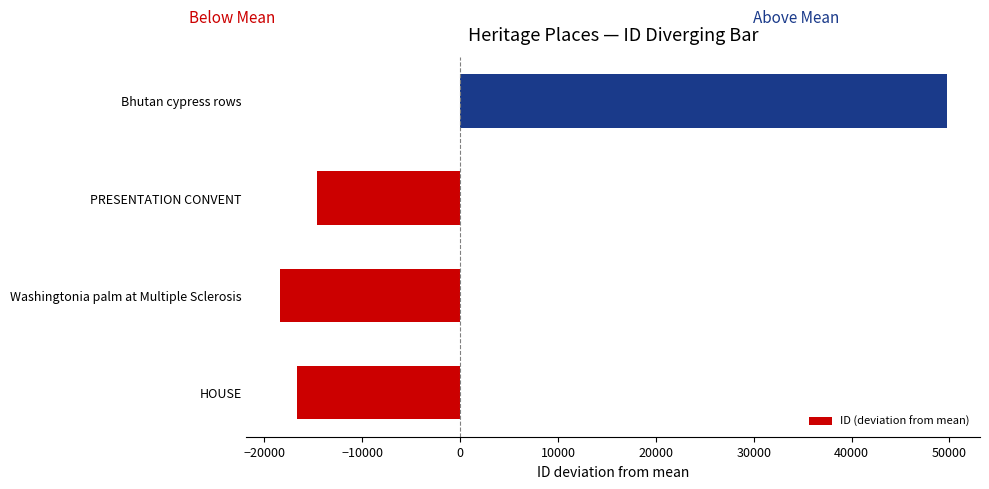

How many distinct data groups are displayed?

1